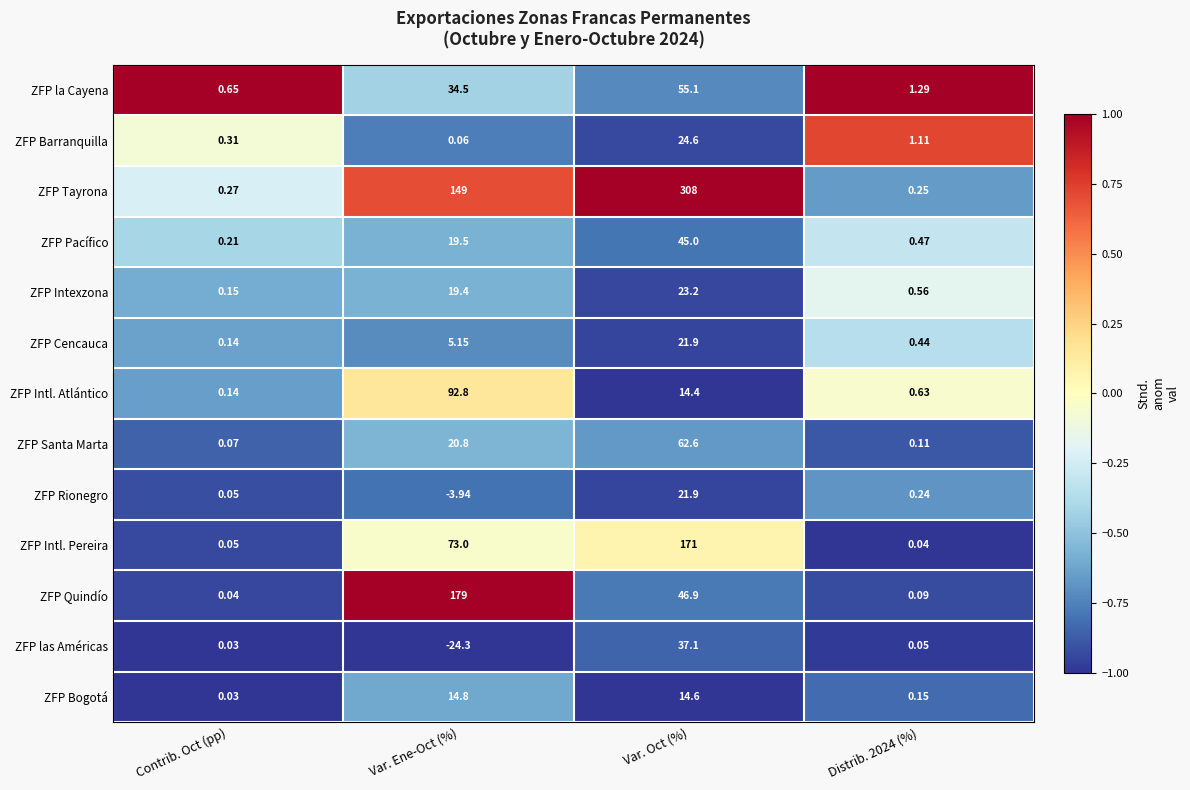

Which series has the widest spread of values?

ZFP Tayrona